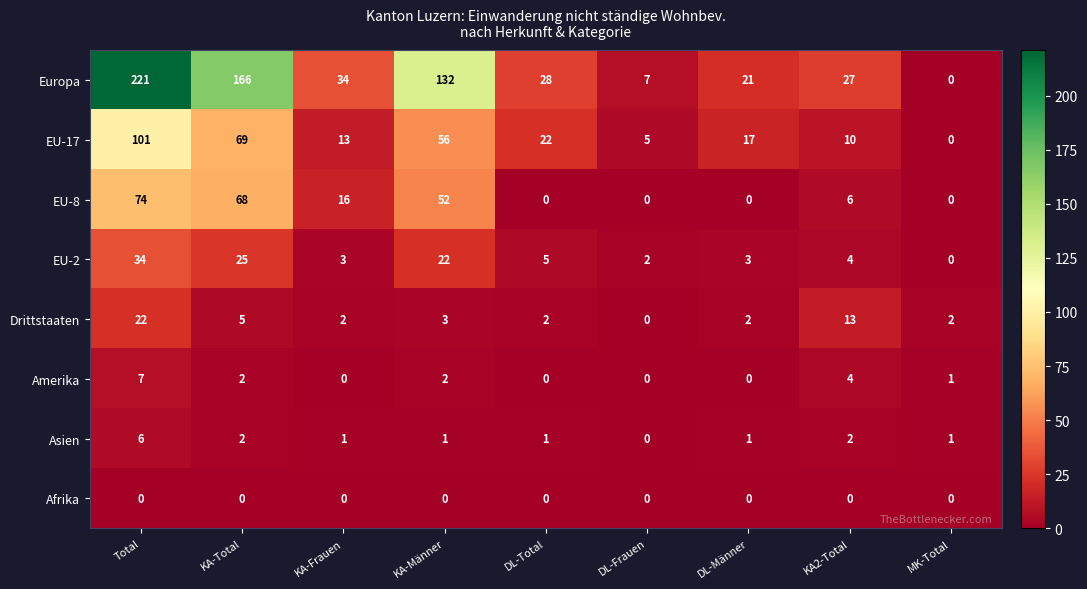

The Asien series shows 1 at KA-Männer. True or false?

True